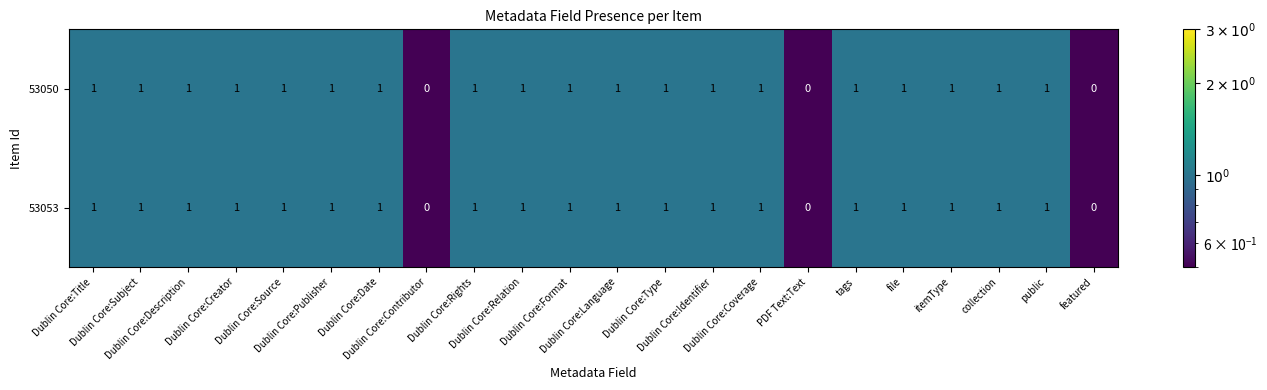

Count the 53050 values in the range 1 to 2.

19